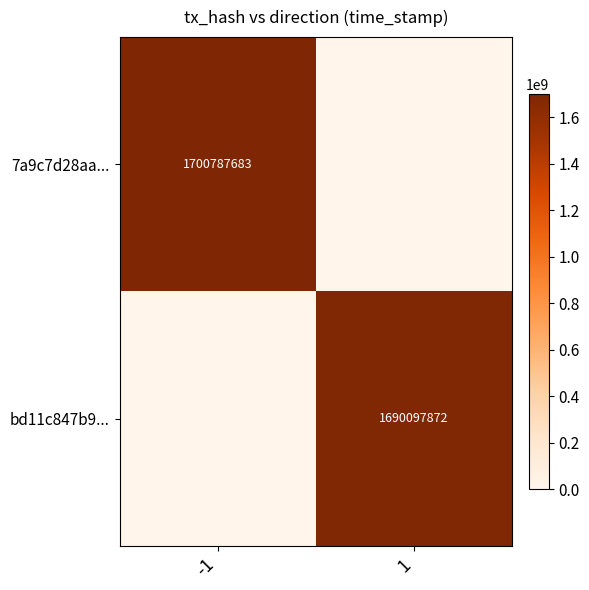

The bd11c847b9... series shows 1115167660 at 1. True or false?

False